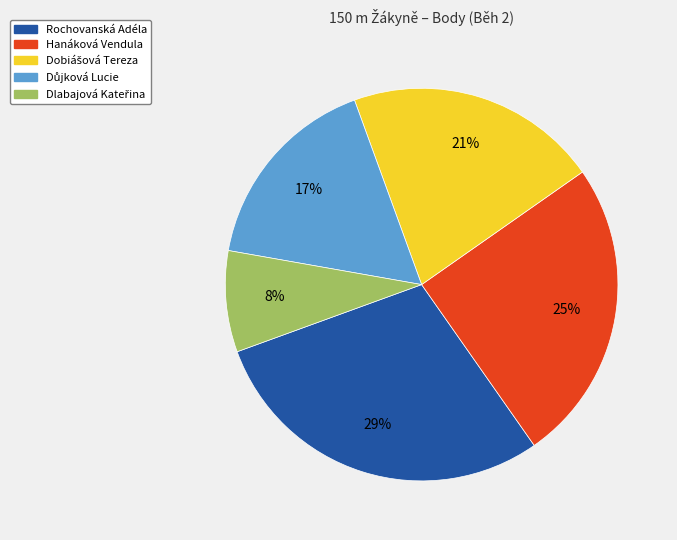

True or false: Hanáková Vendula accounts for 12% of the total.

False